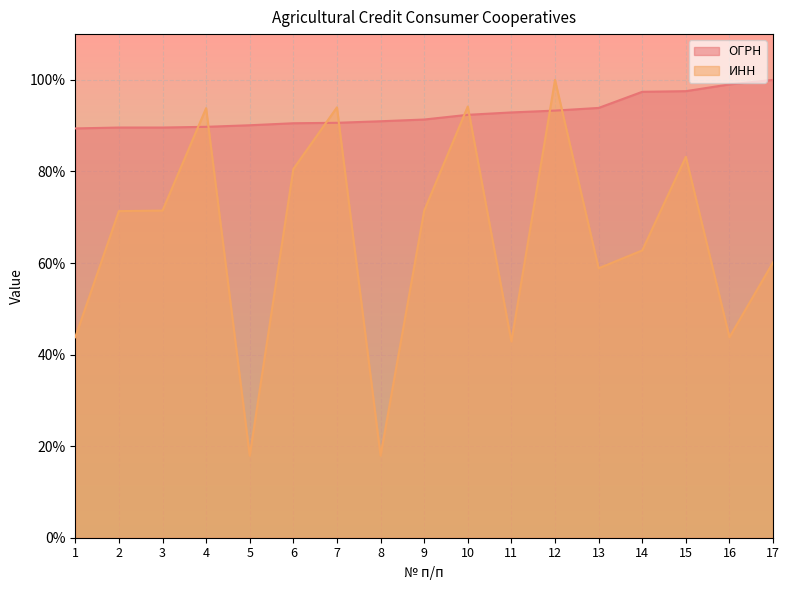

Read the ОГРН value at 17.

100.0